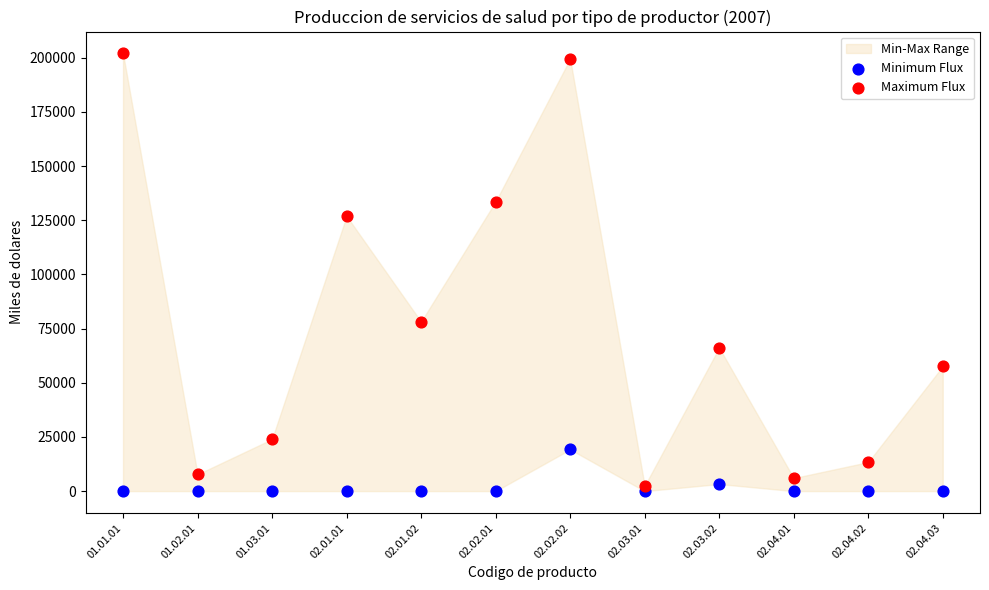

Which series contains the highest Y value?

Maximum Flux